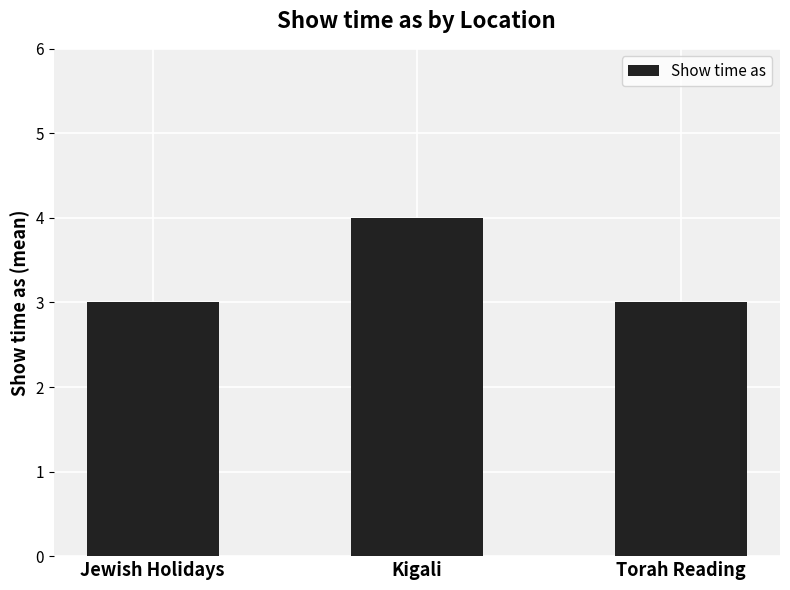

What is the average value?

3